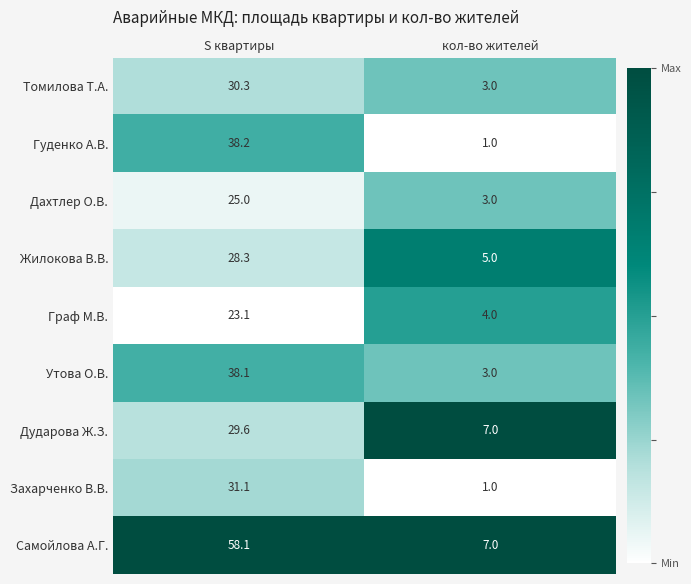

At which category is the sum across all series the highest?

S квартиры